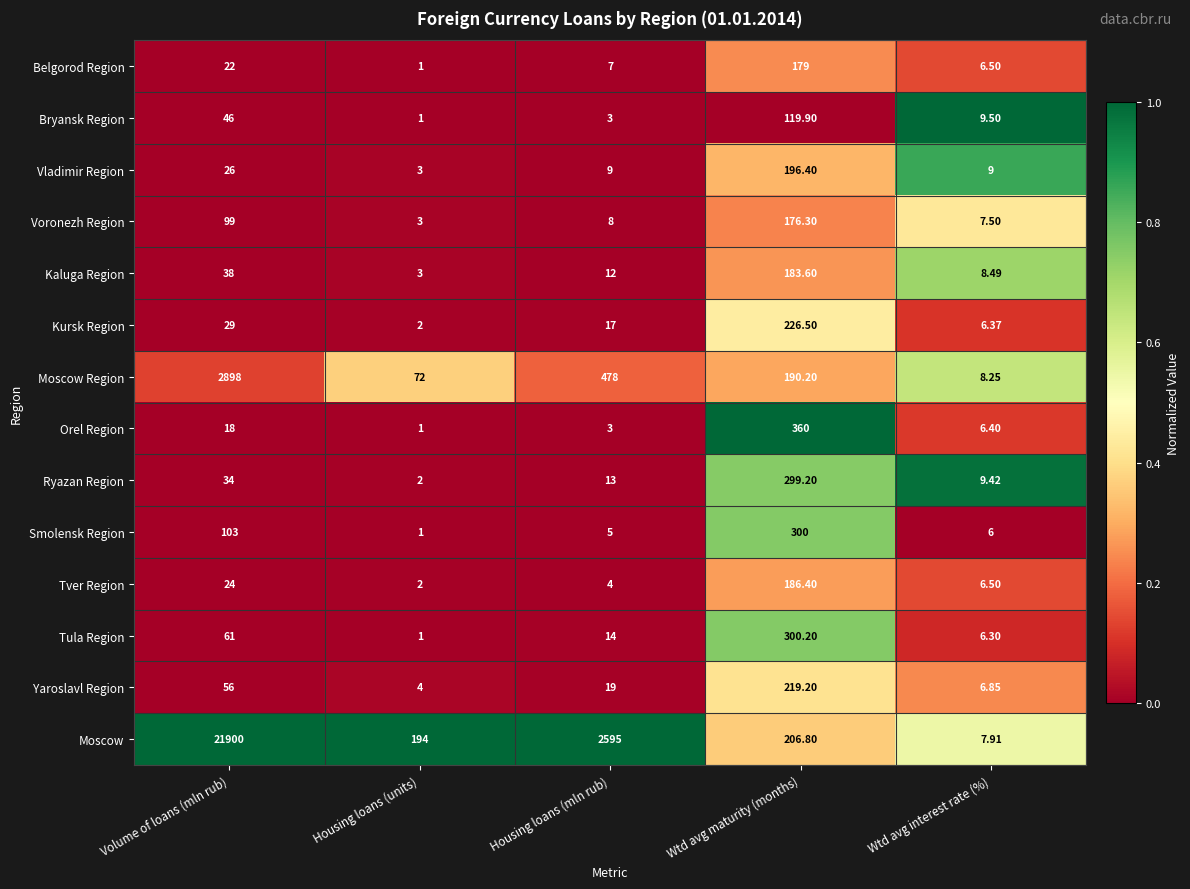

Which series has the widest spread of values?

Moscow